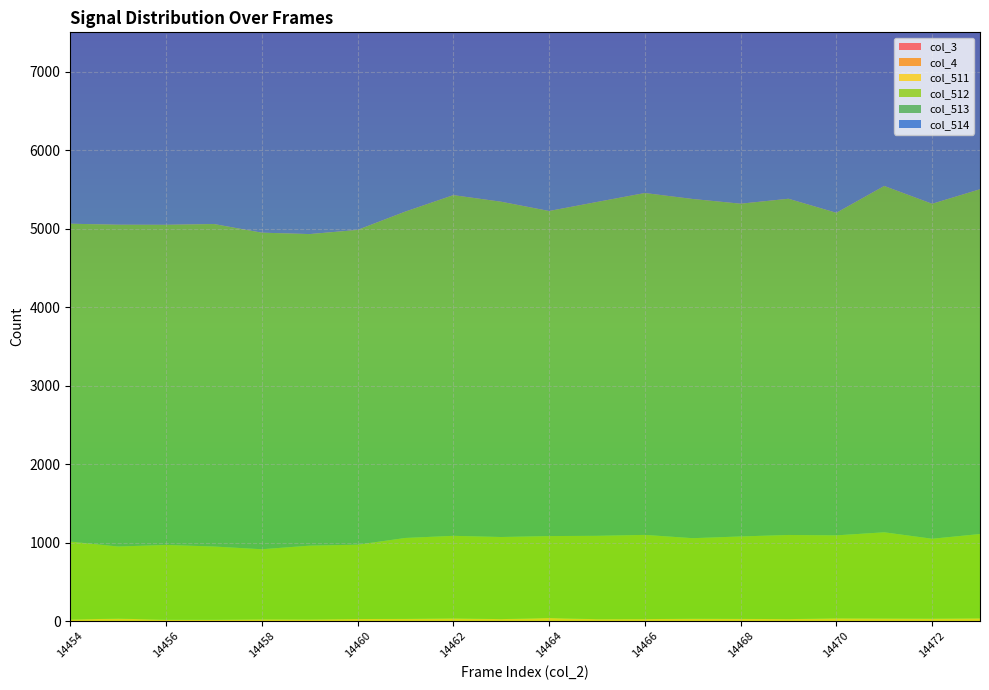

Reading left to right, what are all the values shown in this chart?

col_3: 14454=0	14455=0	14456=0	14457=0	14458=0	14459=0	14460=0	14461=0	14462=0	14463=0	14464=0	14465=0	14466=0	14467=0	14468=0	14469=0	14470=0	14471=0	14472=0	14473=0
col_4: 14454=0	14455=0	14456=0	14457=0	14458=0	14459=0	14460=0	14461=0	14462=0	14463=0	14464=0	14465=0	14466=0	14467=0	14468=0	14469=0	14470=0	14471=0	14472=0	14473=0
col_511: 14454=20	14455=31	14456=17	14457=17	14458=22	14459=21	14460=26	14461=28	14462=34	14463=25	14464=39	14465=24	14466=25	14467=30	14468=28	14469=25	14470=35	14471=33	14472=31	14473=35
col_512: 14454=992	14455=919	14456=953	14457=933	14458=893	14459=940	14460=947	14461=1031	14462=1052	14463=1046	14464=1044	14465=1062	14466=1073	14467=1026	14468=1050	14469=1072	14470=1057	14471=1098	14472=1018	14473=1074
col_513: 14454=4050	14455=4099	14456=4078	14457=4108	14458=4033	14459=3969	14460=4010	14461=4158	14462=4340	14463=4271	14464=4141	14465=4253	14466=4355	14467=4321	14468=4239	14469=4283	14470=4109	14471=4412	14472=4267	14473=4392
col_514: 14454=6540	14455=6461	14456=6533	14457=6299	14458=6548	14459=6547	14460=6473	14461=6643	14462=6565	14463=6697	14464=6547	14465=6650	14466=6497	14467=6524	14468=6629	14469=6608	14470=6697	14471=6694	14472=6522	14473=6585